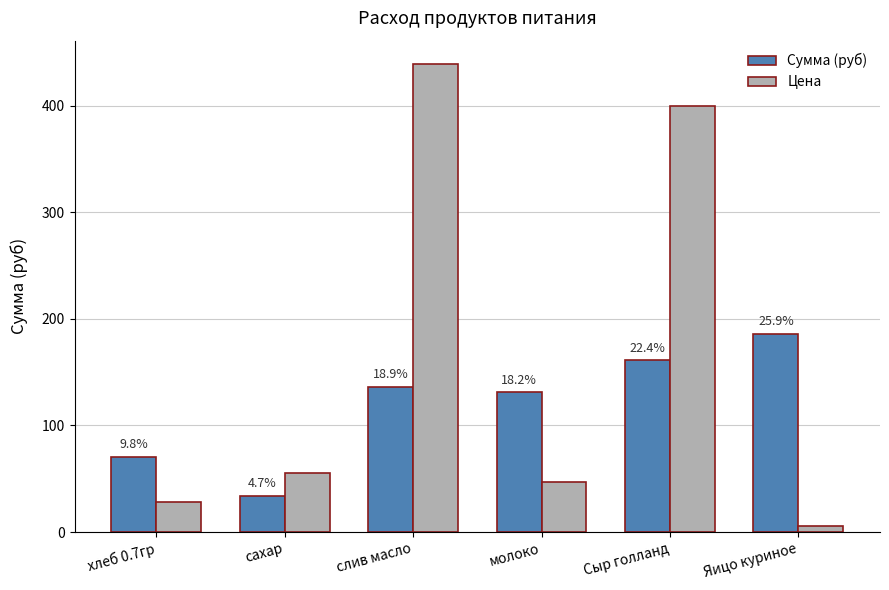

Does the chart contain stacked bars?

No